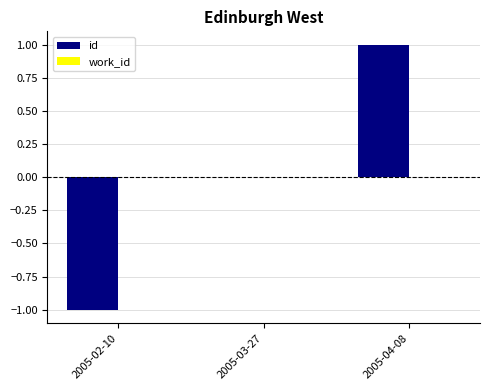

What is the change in value from 2005-02-10 to 2005-03-27?

+1